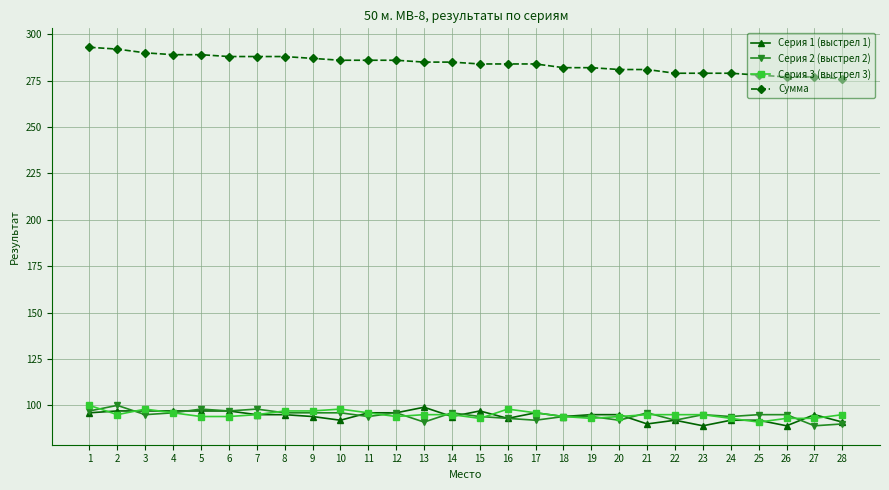

Is the value of Сумма at 25 greater than the value of Серия 1 (выстрел 1) at 4?

Yes